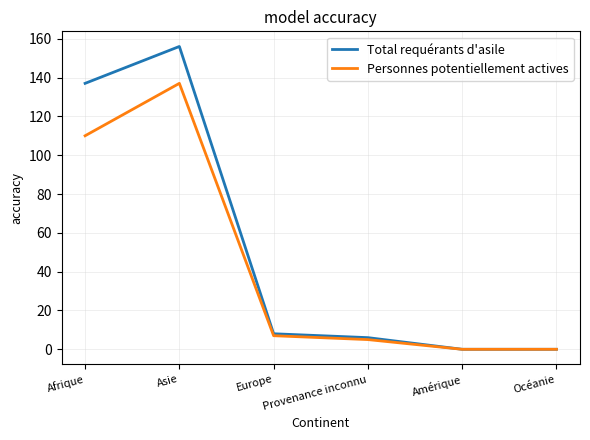

Where does the Total requérants d'asile series first go above 8?

Afrique